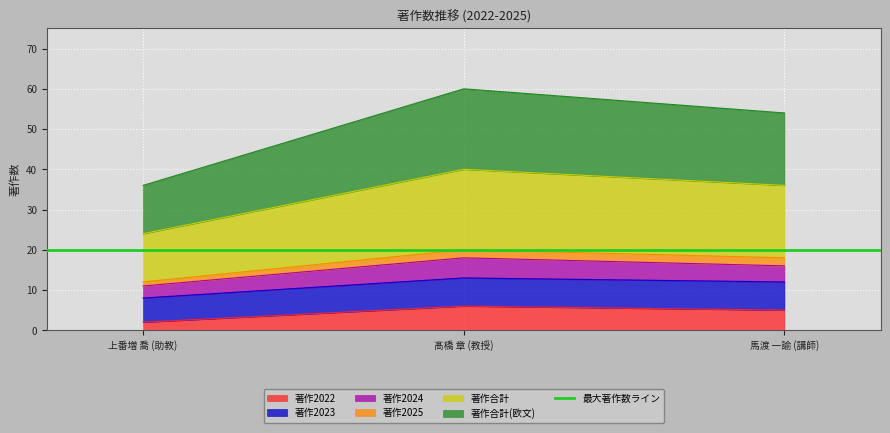

Where is 著作2023 nearest to the value 10?

上番増 喬 (助教)